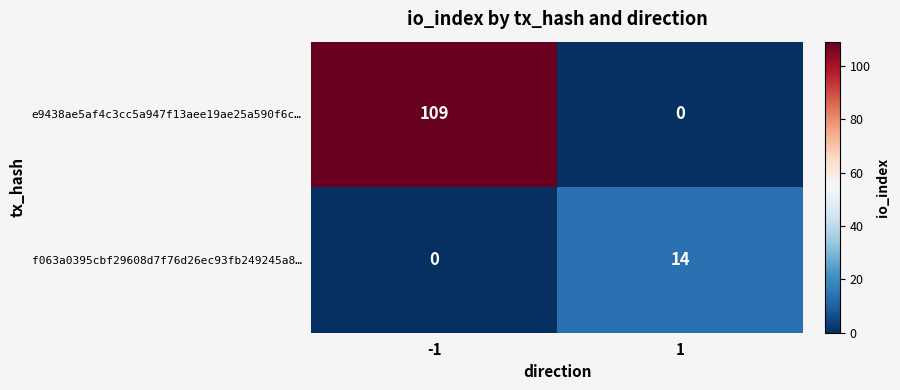

At 1, list the series in order from largest to smallest.

f063a0395cbf29608d7f76d26ec93fb249245a8…, e9438ae5af4c3cc5a947f13aee19ae25a590f6c…